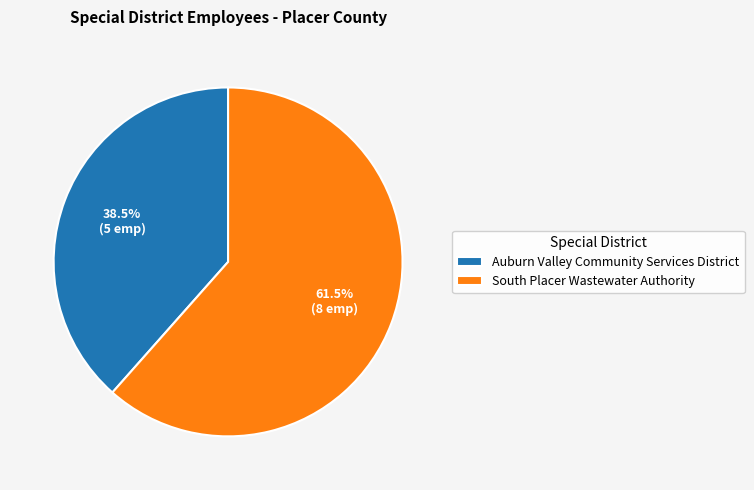

Rank the categories by value from highest to lowest.

South Placer Wastewater Authority, Auburn Valley Community Services District